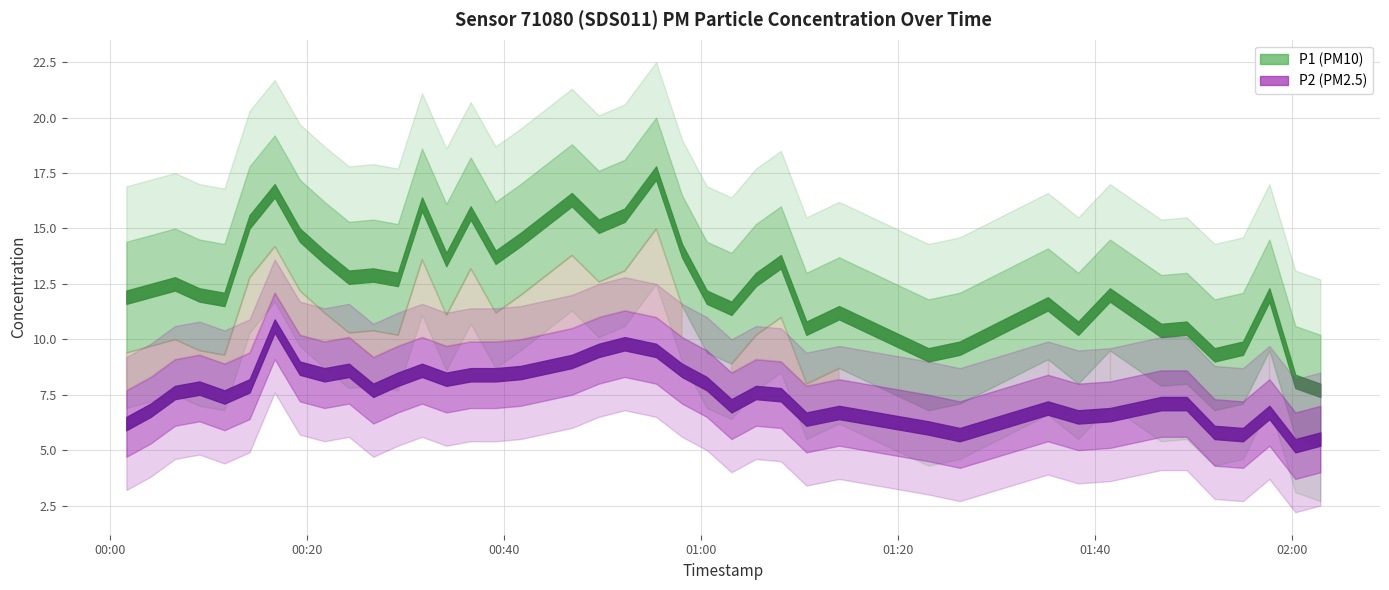

Is the value of P2 at 2022-09-11T01:38:16 greater than the value of P1 at 2022-09-11T00:01:41?

No